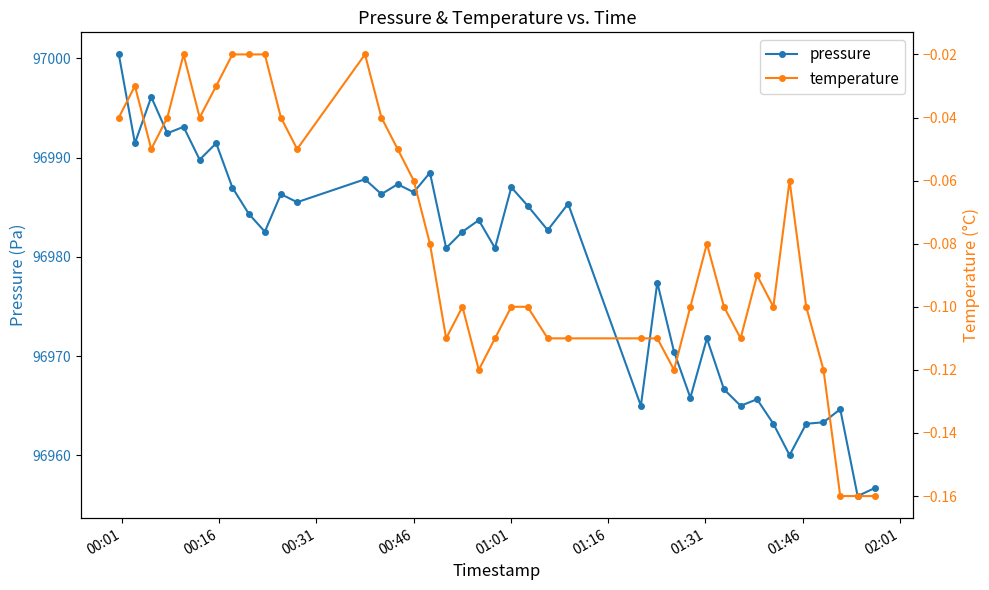

What is the minimum value shown in the chart?

-0.2